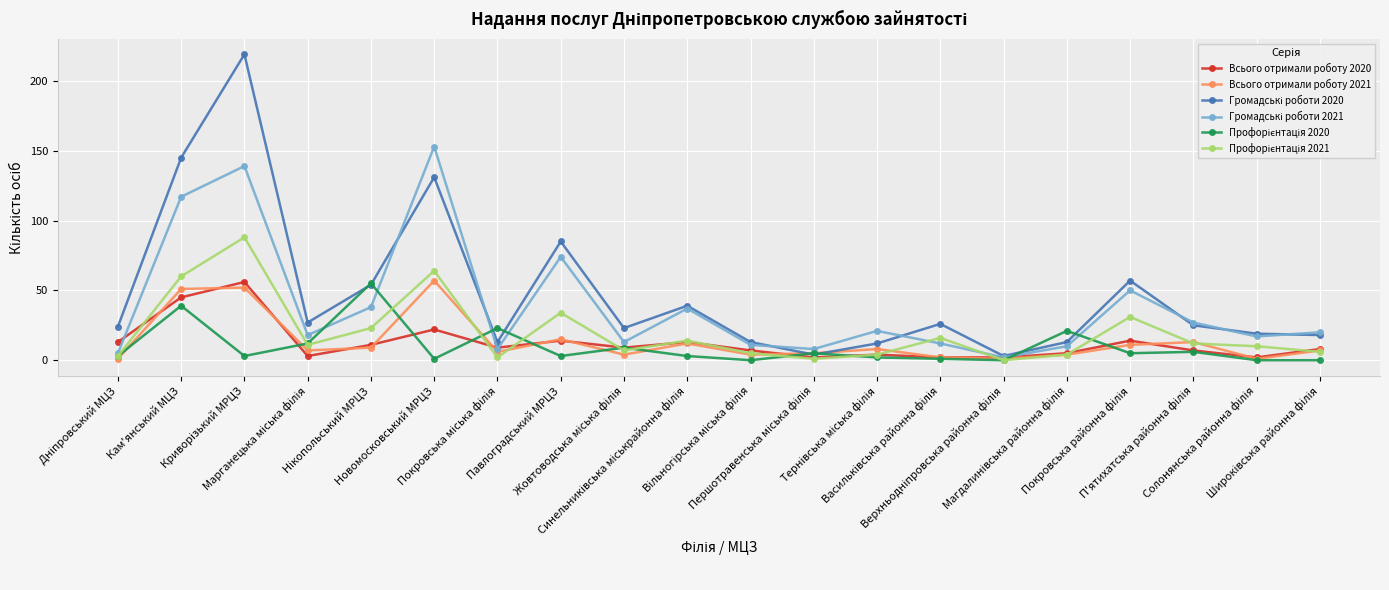

How many lines are shown in the chart?

6